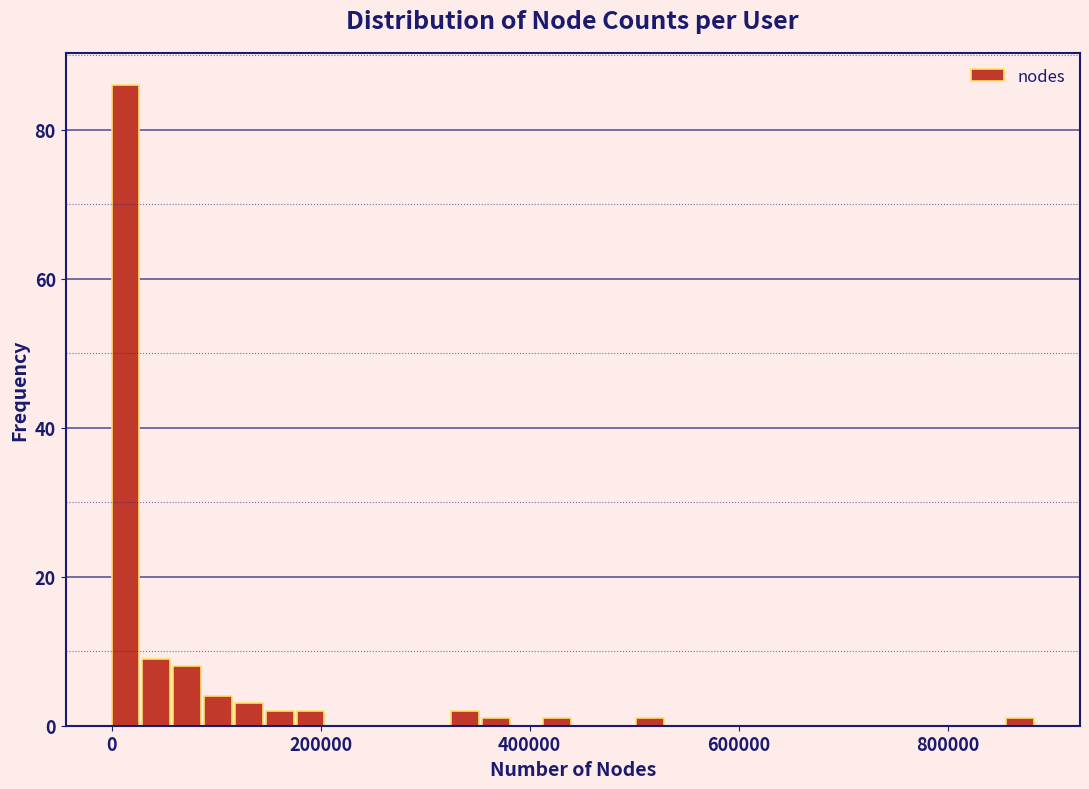

Around what value on the x-axis is the tallest bar? Give the approximate position of its centre, as read against the axis.

20000